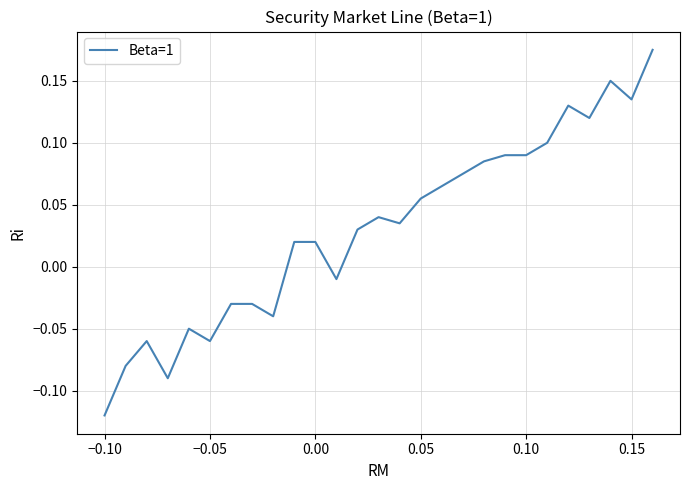

How many negative values are there?

10